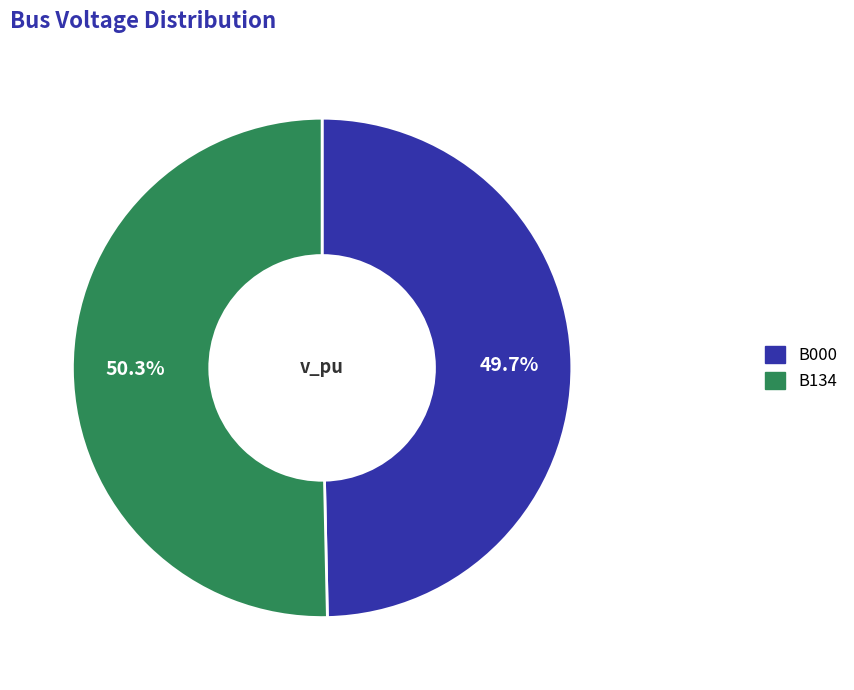

Count the number of slices in the pie.

2